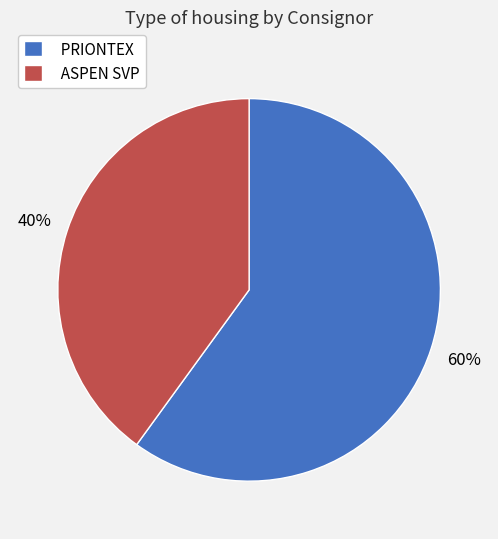

What is the ratio of the value at ASPEN SVP to the value at PRIONTEX?

0.7